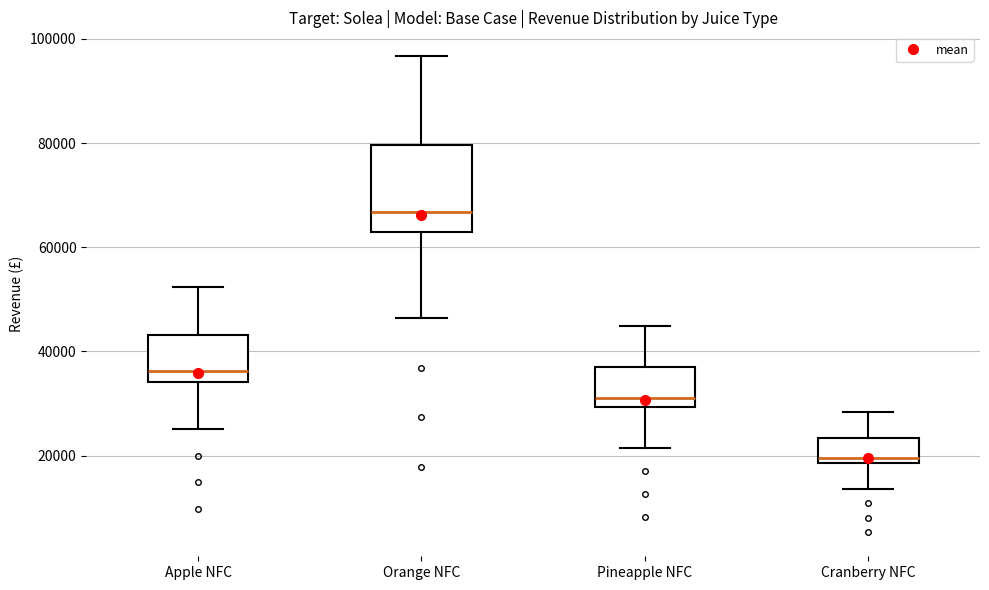

Reading left to right, read every box against the y-axis: the position of its median line, the range the box covers, and the ends of its whiskers. The values are not printed on the chart, so give them approximately, as read against the axis.

Apple NFC: median 36000, box 34000 to 44000, whiskers 26000 to 52000
Orange NFC: median 66000, box 62000 to 80000, whiskers 46000 to 96000
Pineapple NFC: median 30000 (just above the box's lower edge), box 30000 to 38000, whiskers 22000 to 44000
Cranberry NFC: median 20000, box 18000 to 24000, whiskers 14000 to 28000